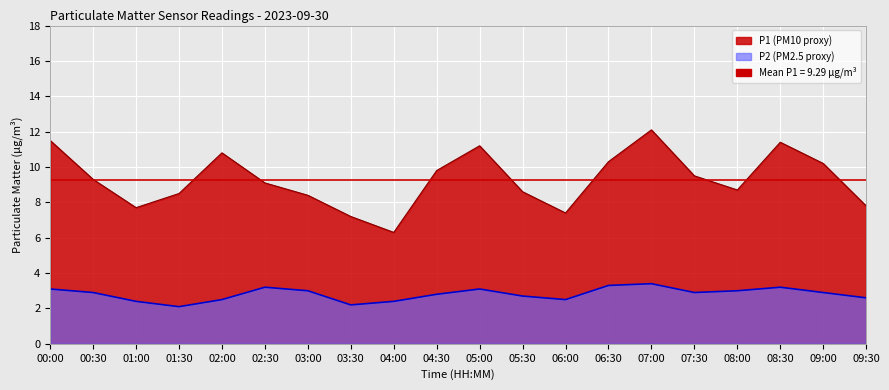

True or false: P1 and P2 cross at least once.

False